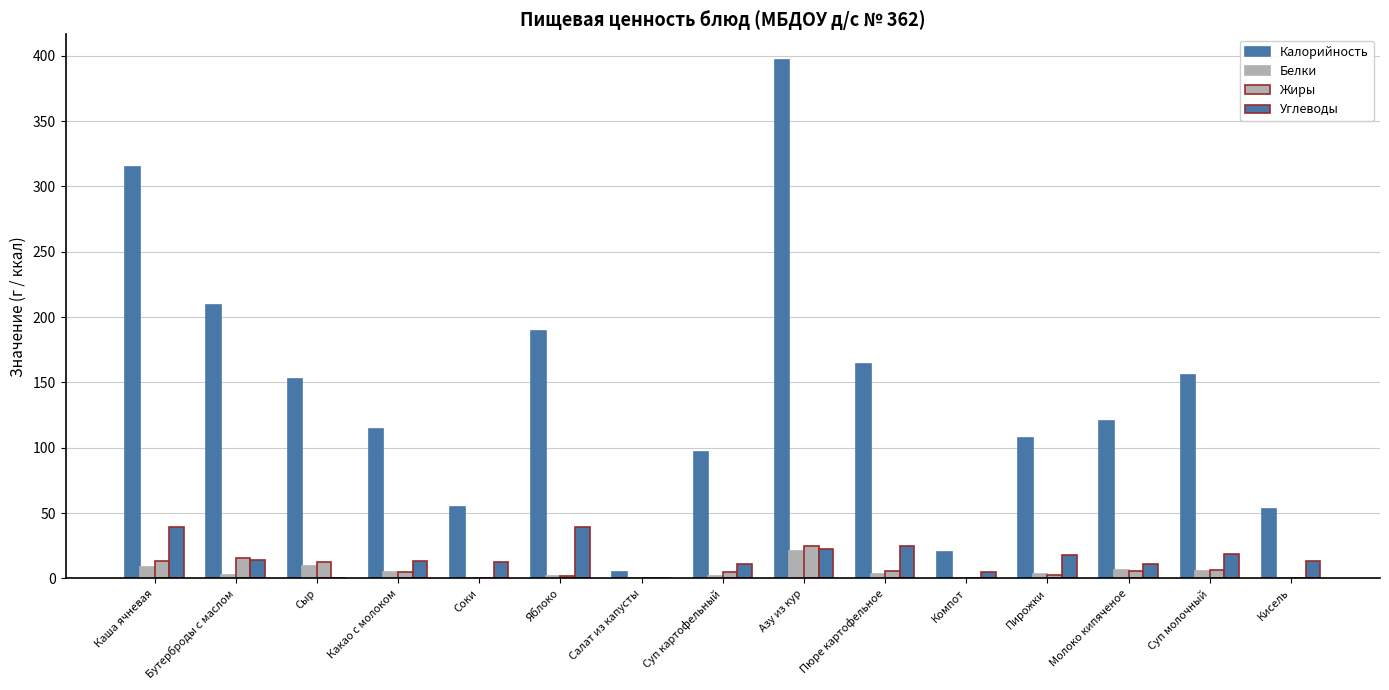

Between Азу из кур and Пюре картофельное, which series saw the biggest shift?

Калорийность